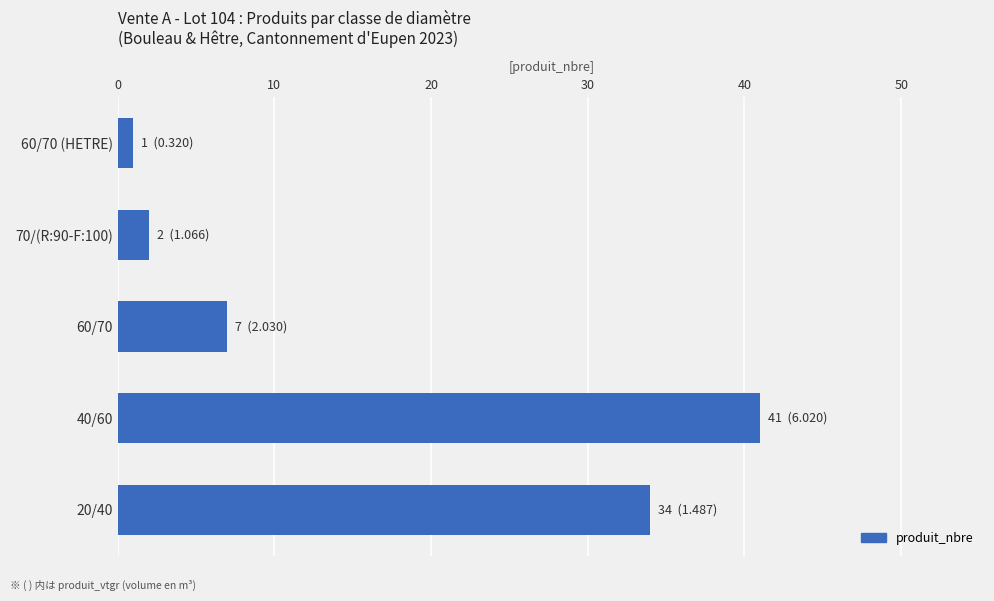

Are the bars grouped side by side (vs. stacked)?

No